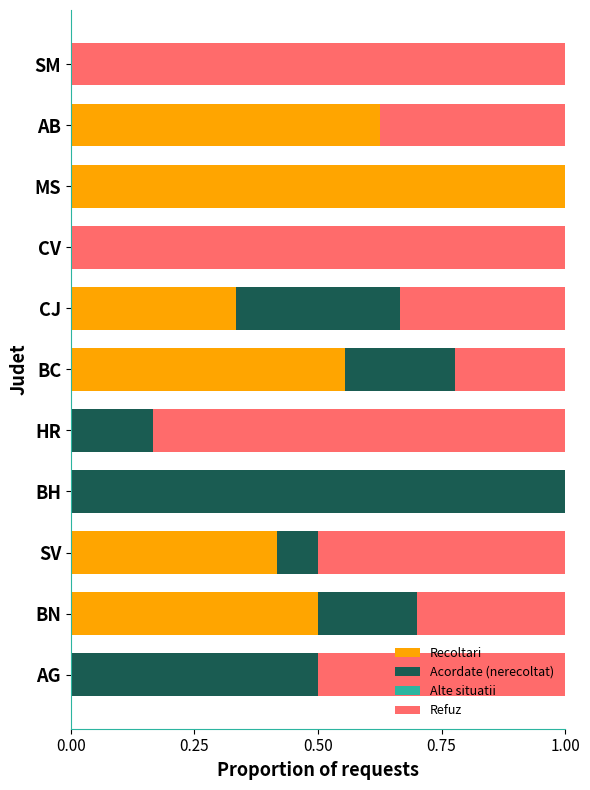

What is the total value across all series at AB?

1.0